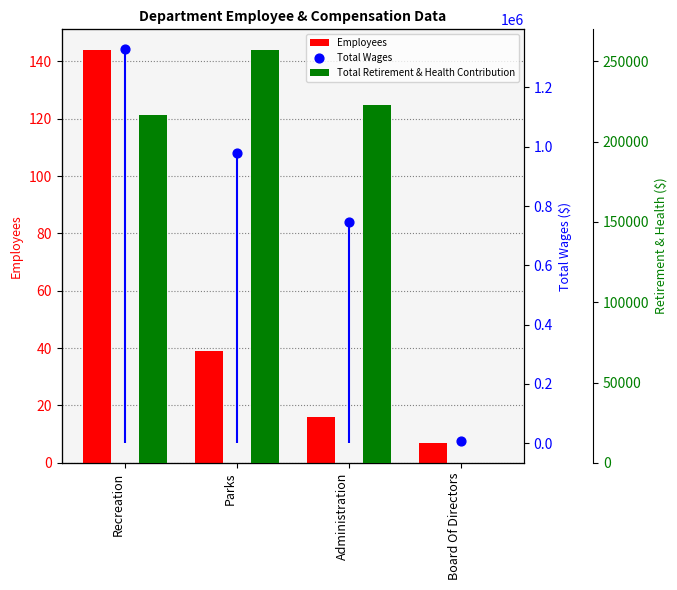

At how many categories does at least one series exceed 53375?

3